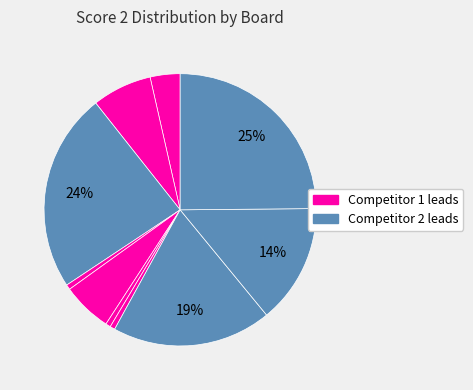

Count the number of slices in the pie.

10